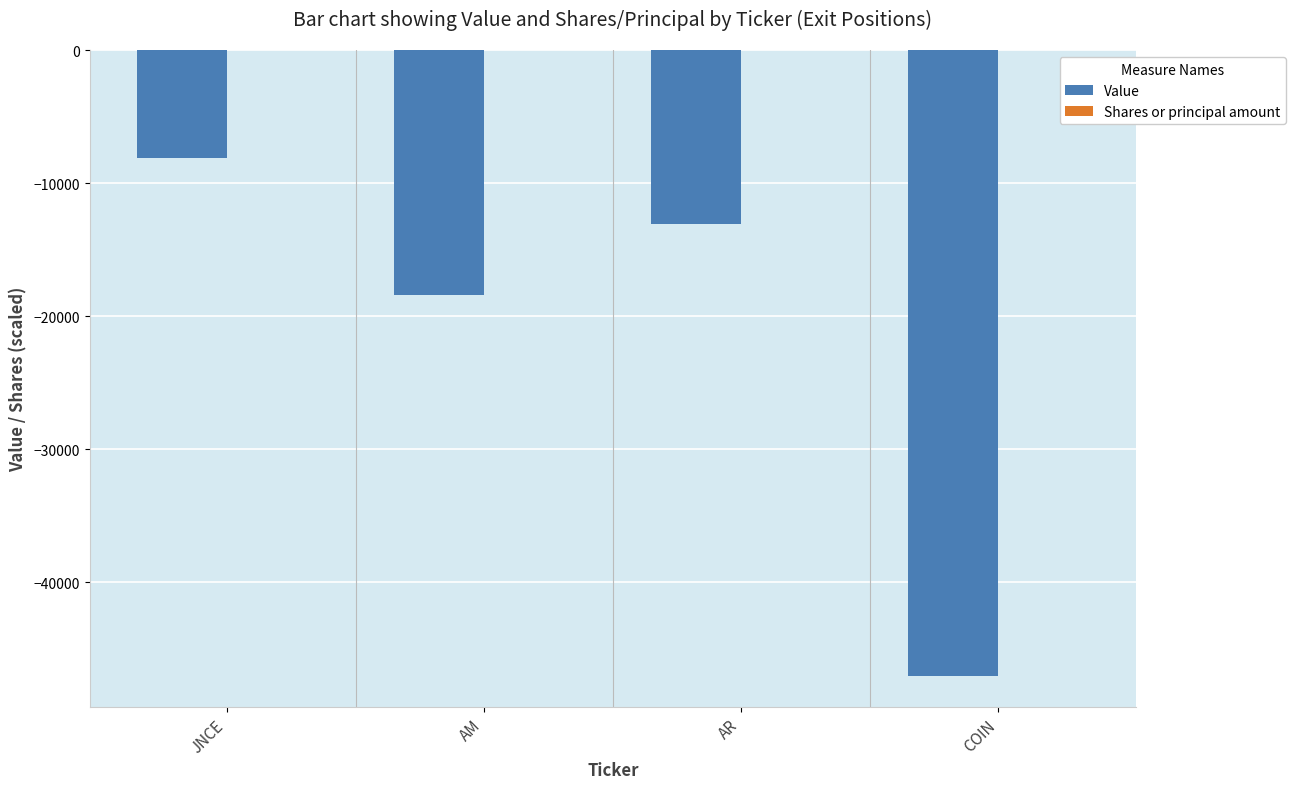

Are the bars grouped side by side (vs. stacked)?

Yes